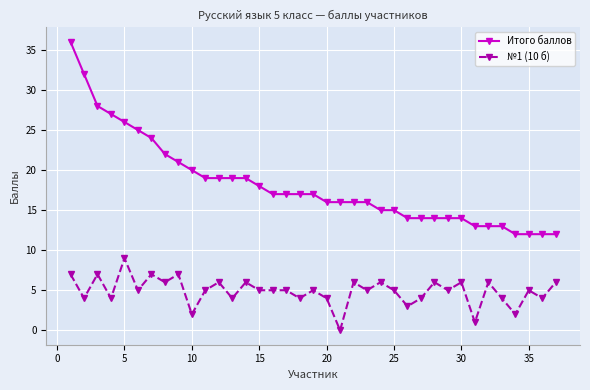

What is the average value of the №1 (10 б) series?

5